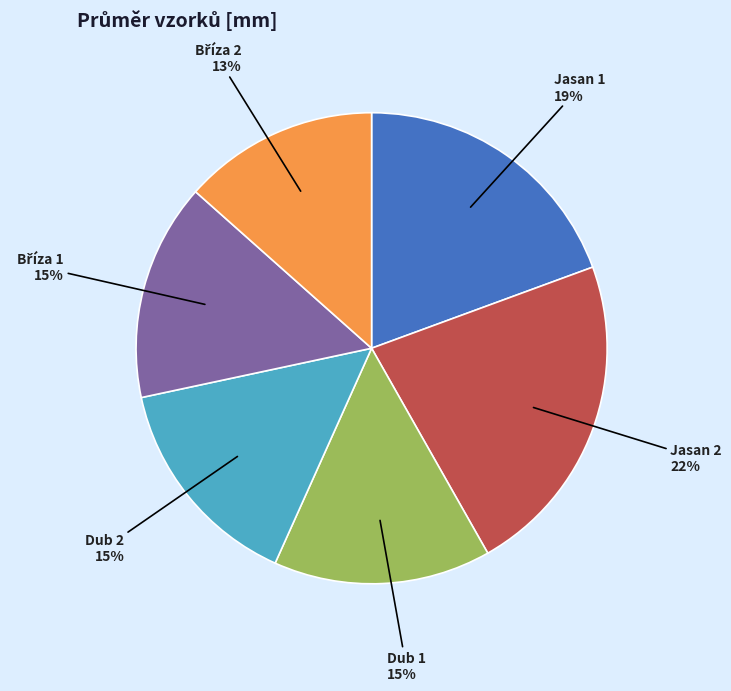

Is there any slice that represents more than half of the pie?

No